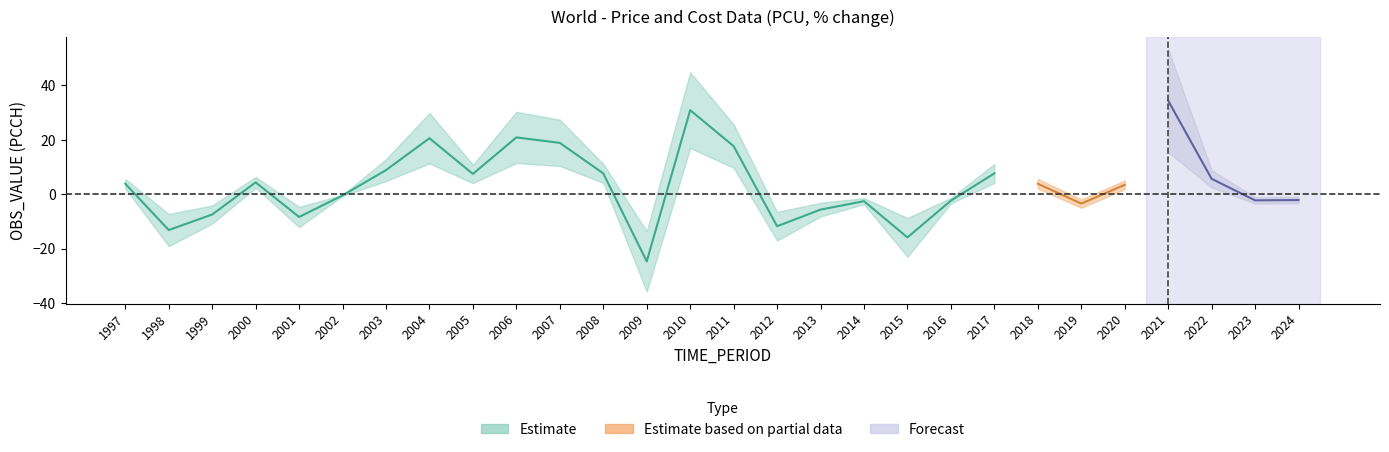

How many data points are less than 3?

13